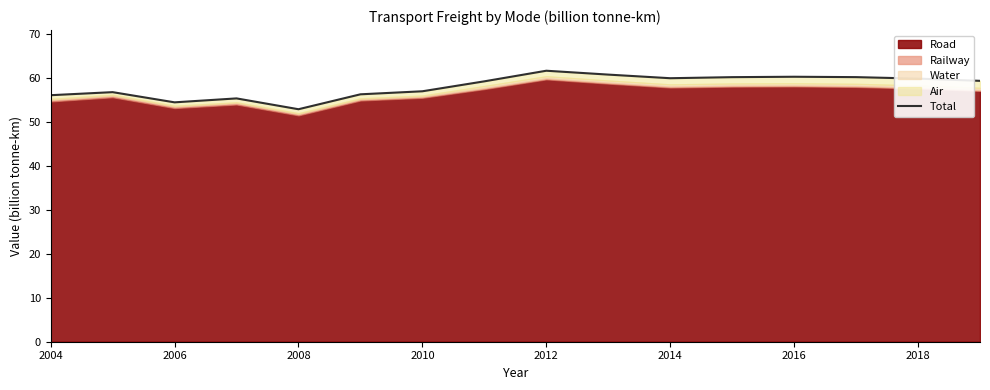

How many data points are less than 59?

7